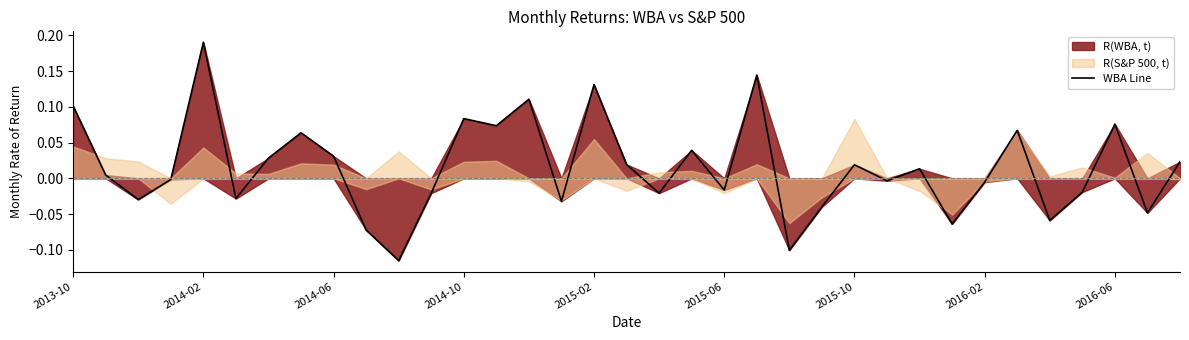

Read the value at 2014-10.

0.1